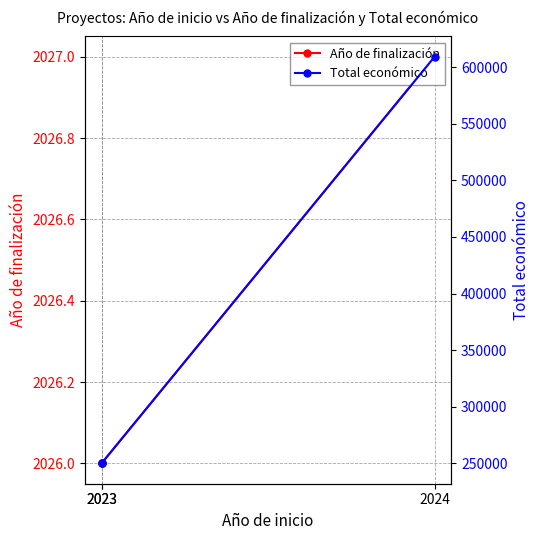

What is the difference between the maximum and minimum values in the Año de finalización series?

1